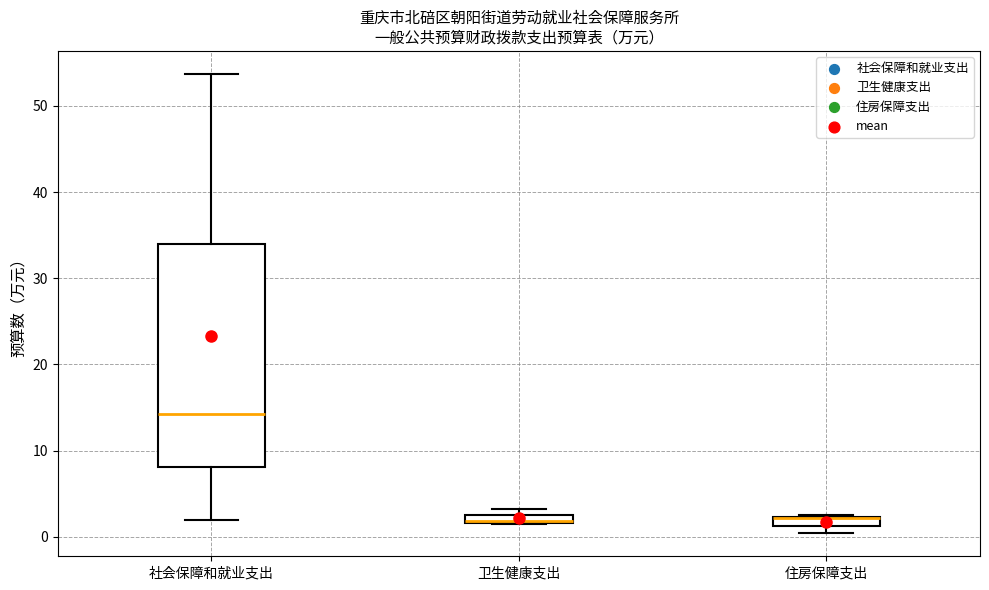

Where is the upper edge of the box for 卫生健康支出 on the y-axis? The values are not printed on the chart, so give them approximately, as read against the axis.

3